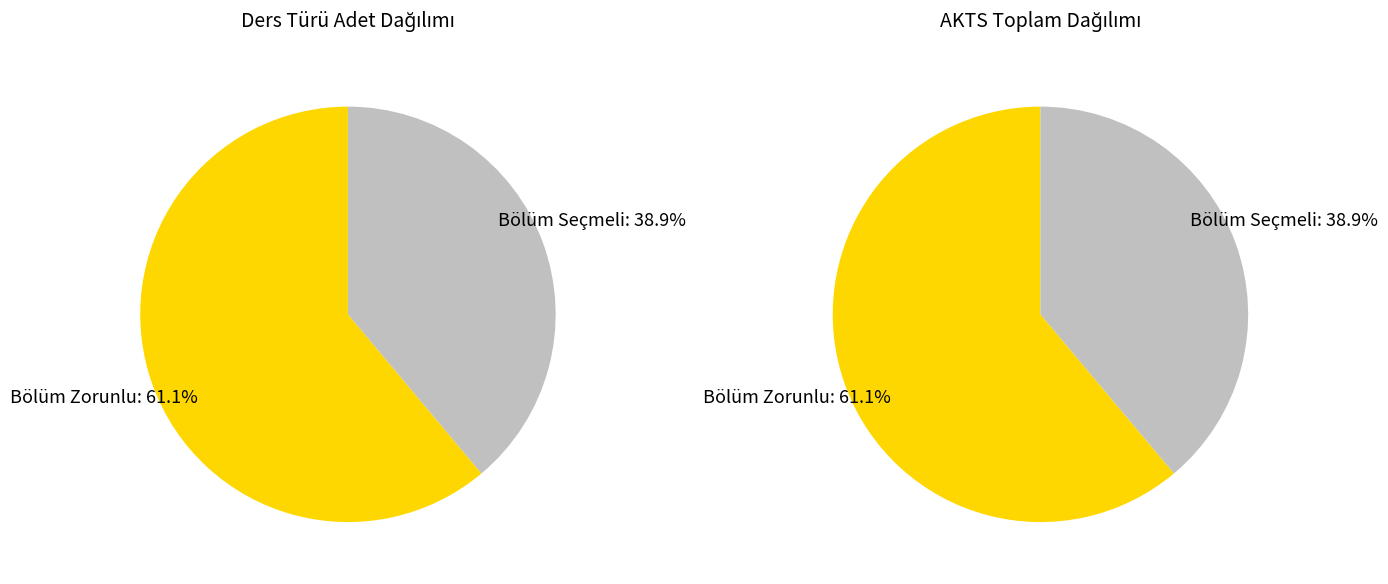

Is there any slice that represents more than half of the pie?

Yes